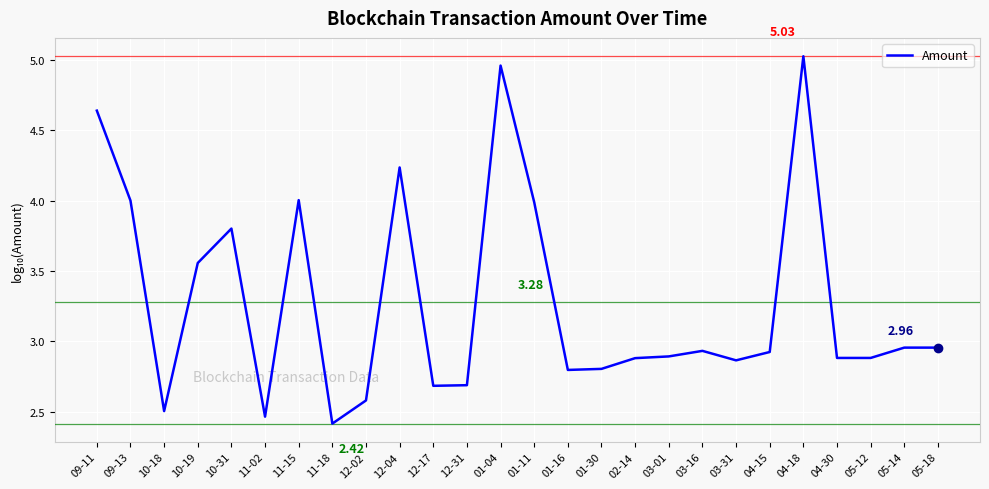

What is the sum of all values?

85.3